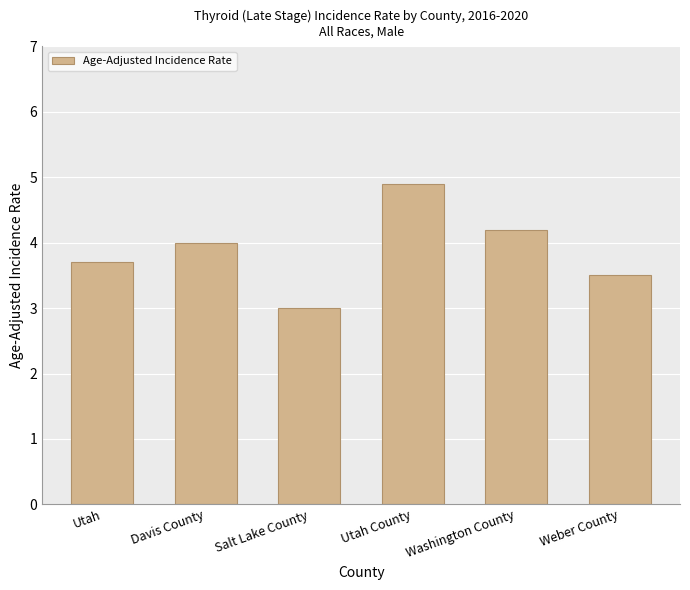

What position from the left is Weber County?

6